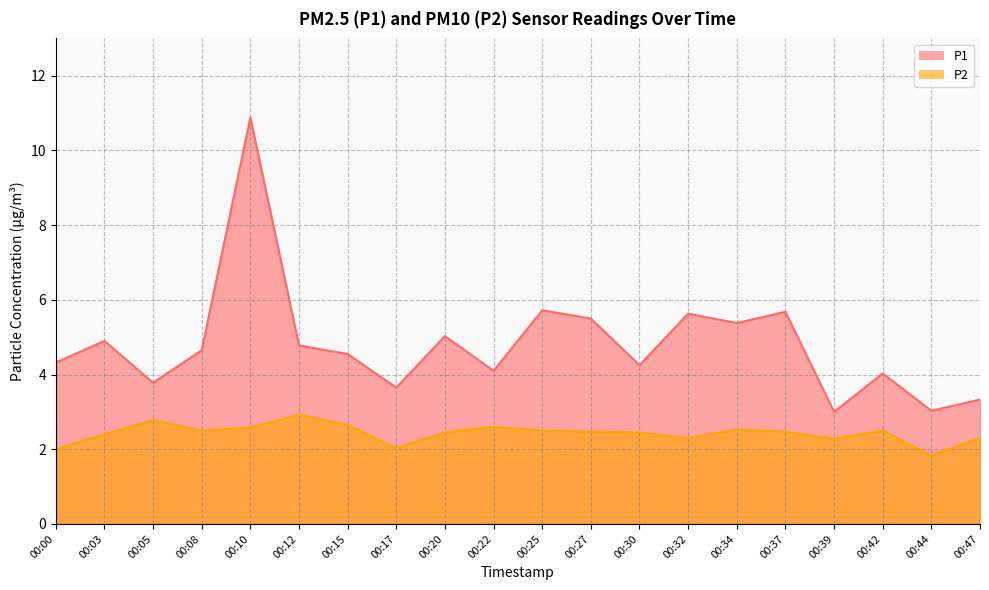

Rank the series at 00:34 from highest to lowest value.

P1, P2